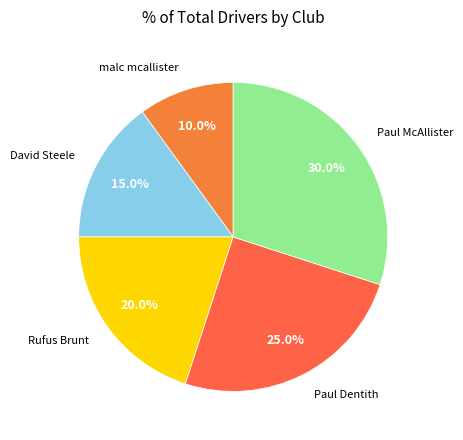

Which slice is the smallest?

malc mcallister